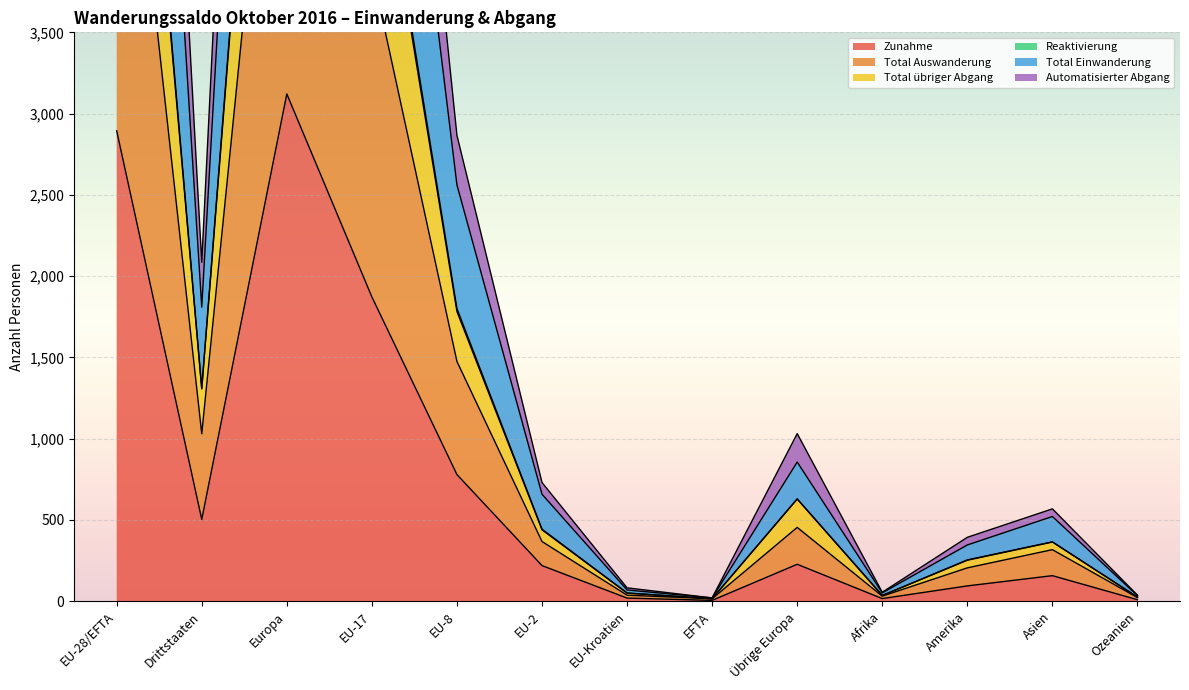

What is the sum of the Automatisierter Abgang values at Europa and Ozeanien?

12719